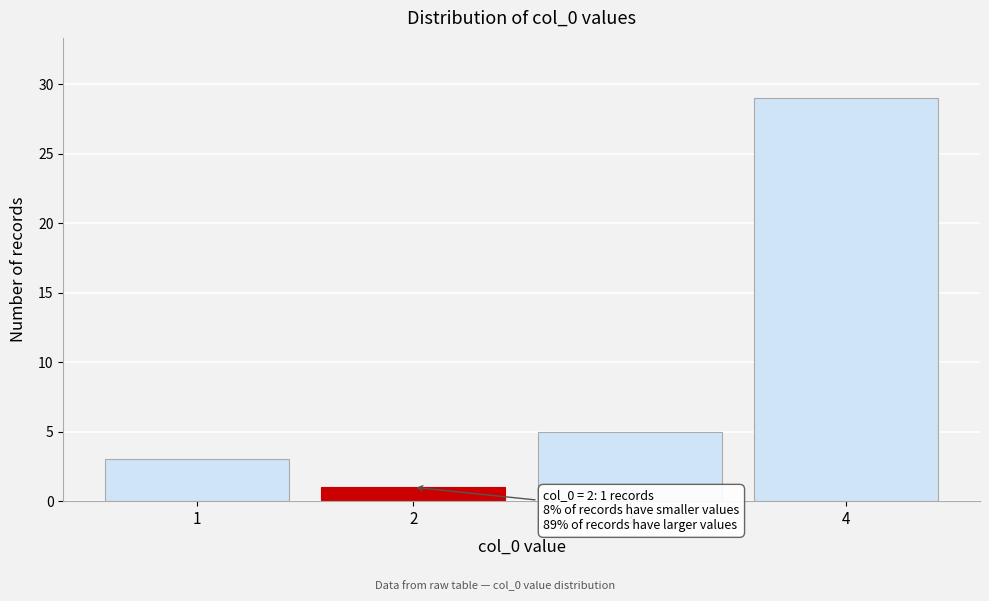

Reading left to right, extract all data points from this chart.

1=3	2=1	3=5	4=29